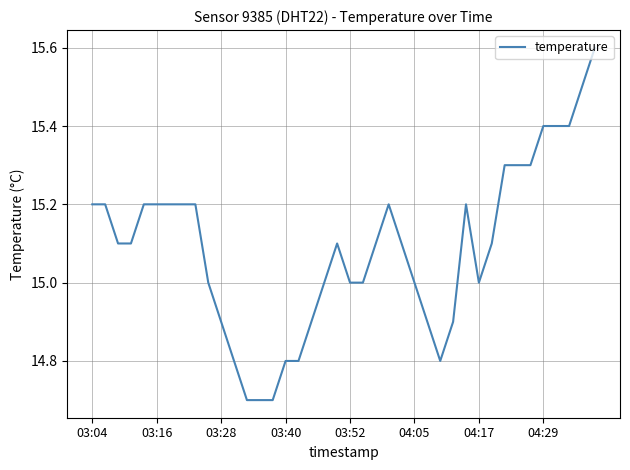

What is the difference between the maximum and minimum values?

0.9